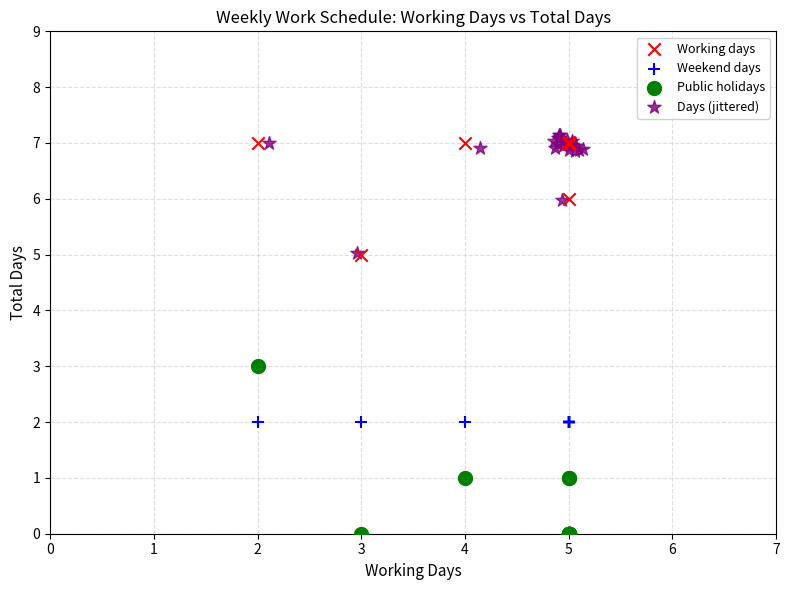

Which series reaches the minimum Y coordinate?

Public holidays